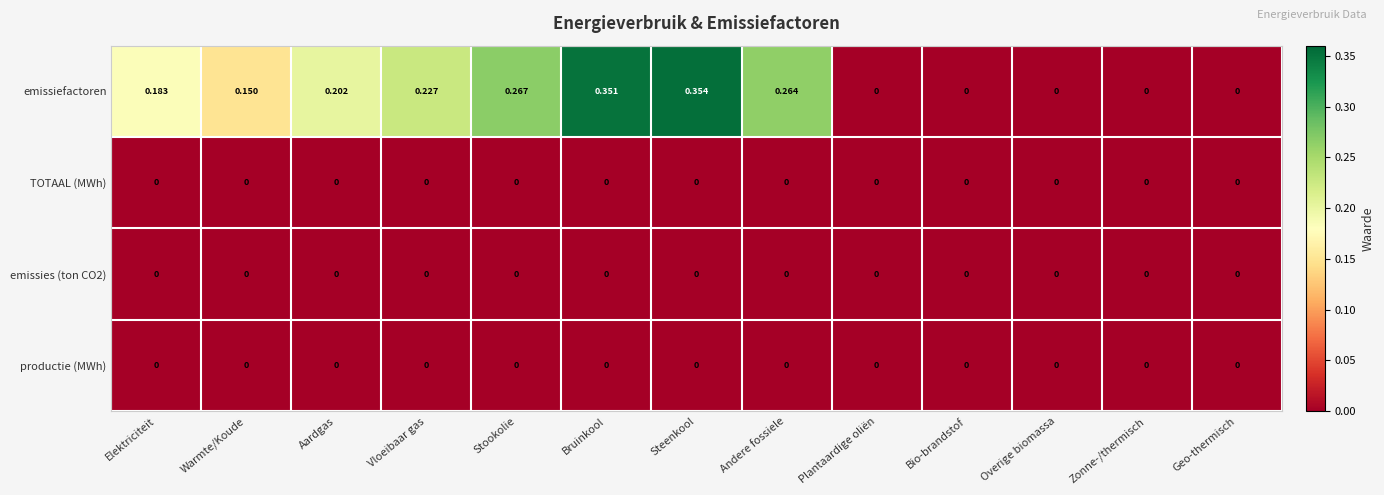

Which series changed the most between Warmte/Koude and Bio-brandstof?

emissiefactoren